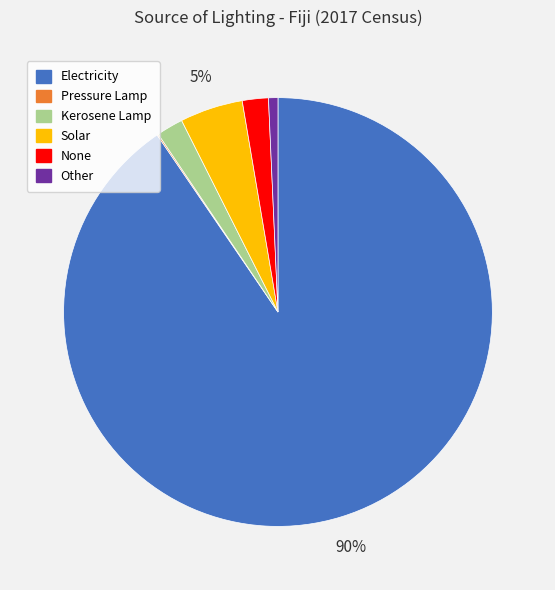

To the nearest percent, what is the difference between the largest and smallest slice percentages?

90%